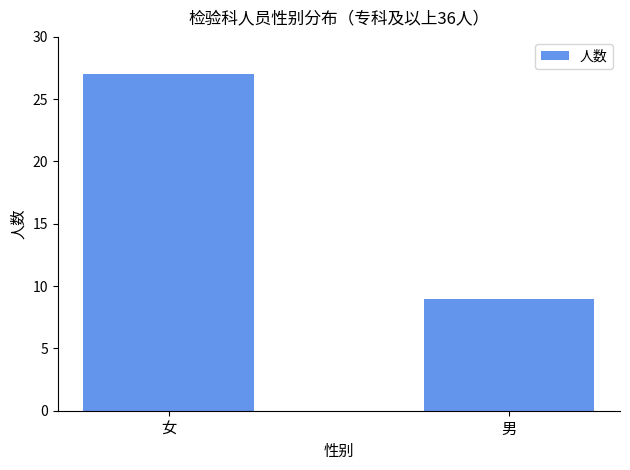

Which has a higher value, 男 or 女?

女